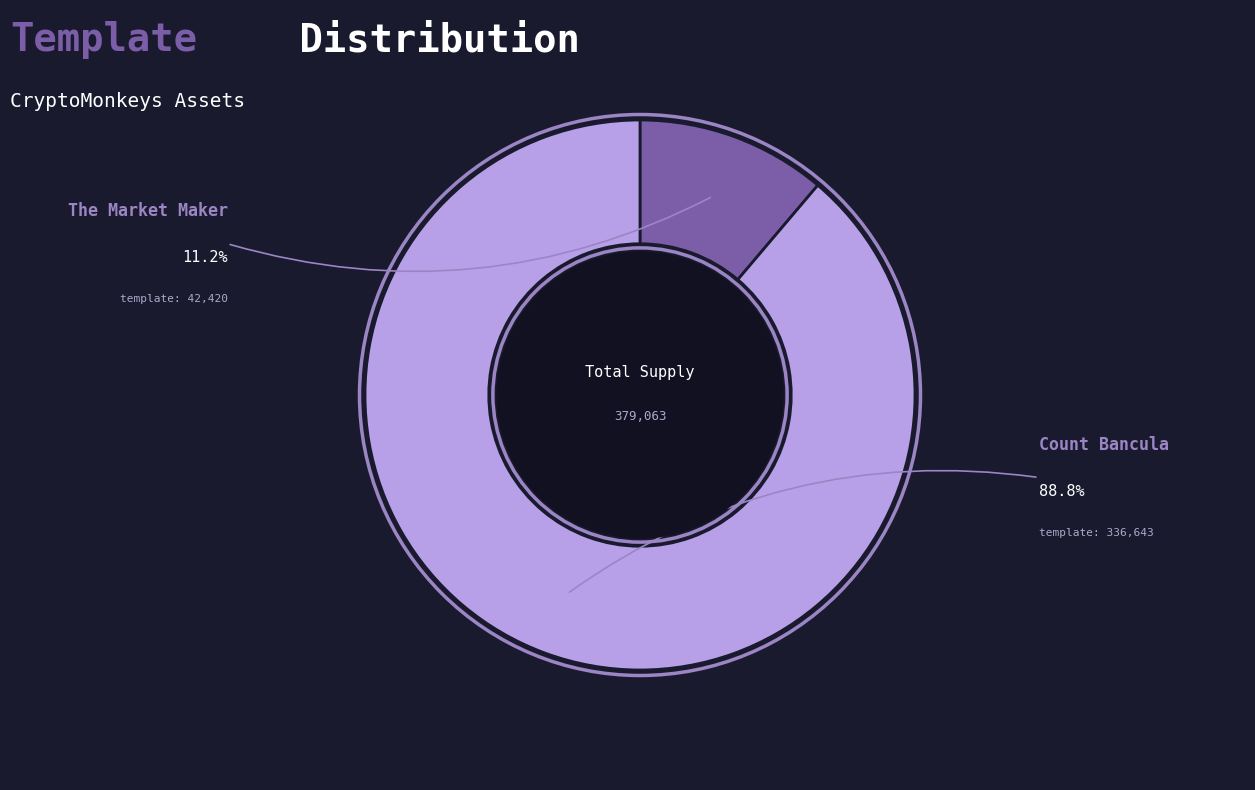

How many segments does this pie chart have?

2